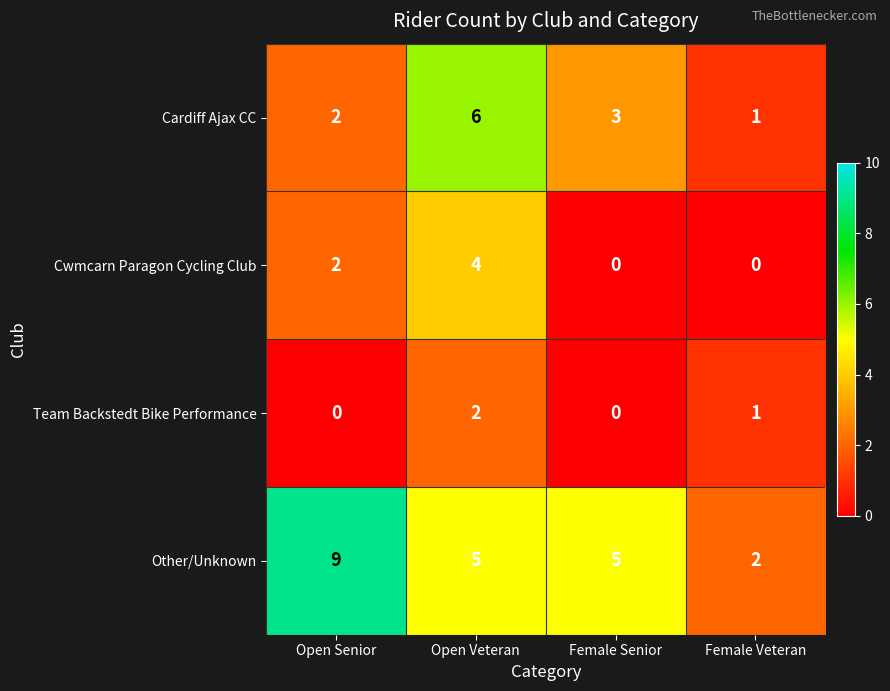

Count the number of categories in the chart.

4